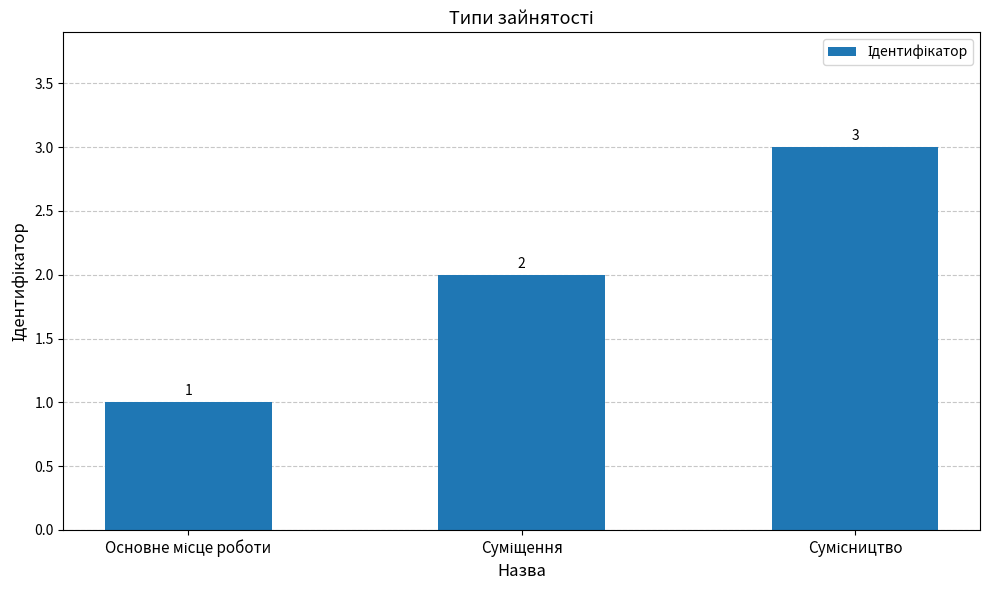

What is the value of the 2nd bar from the left?

2